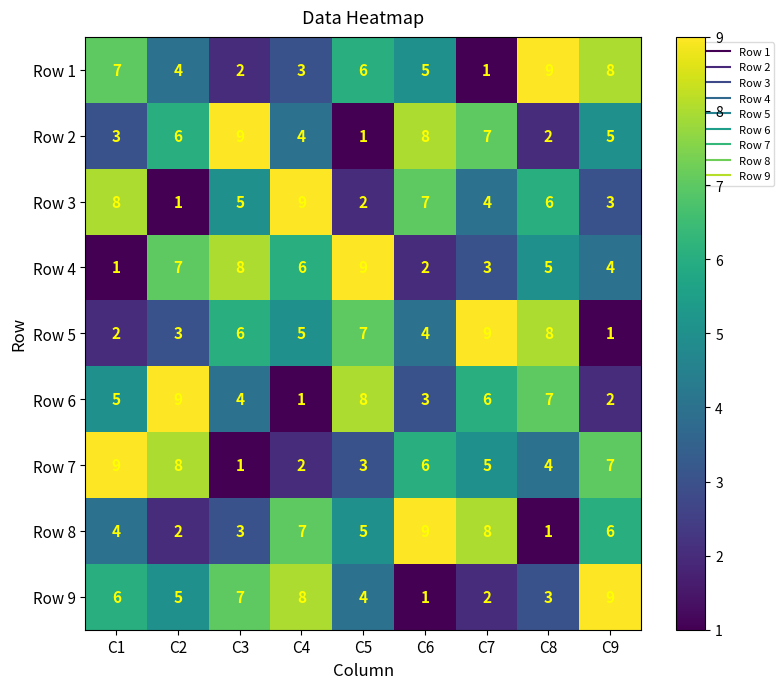

What is the total value across all series at C7?

45